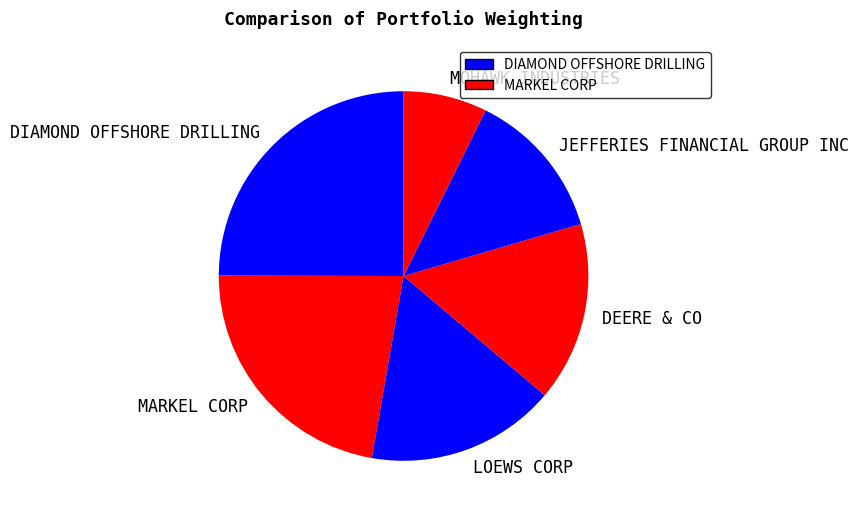

Is it true that DEERE & CO is 16% of the pie?

True